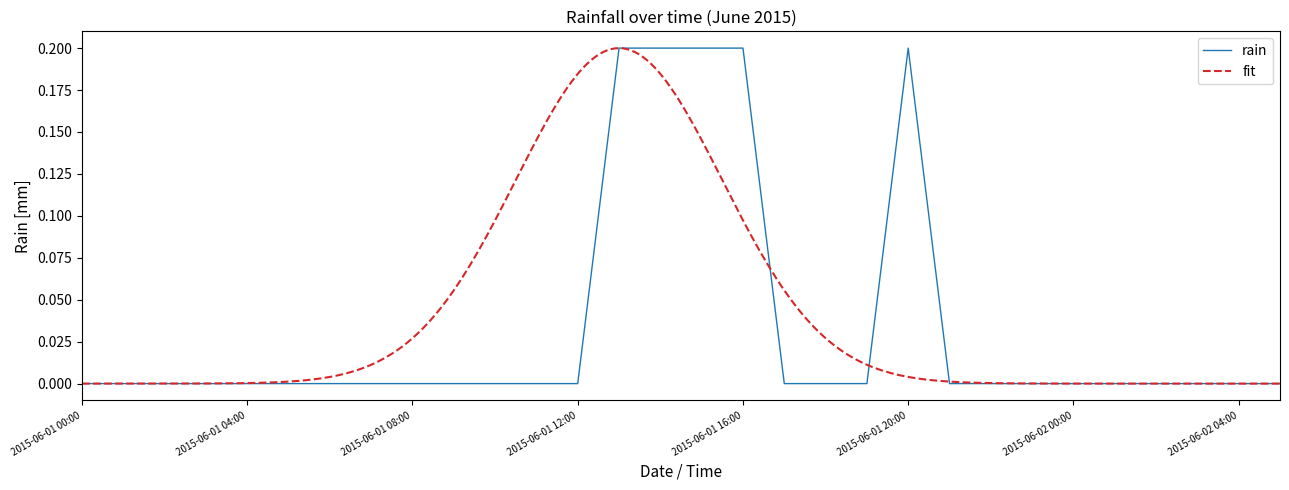

What position from the right is 2015-06-02 03:00?

3